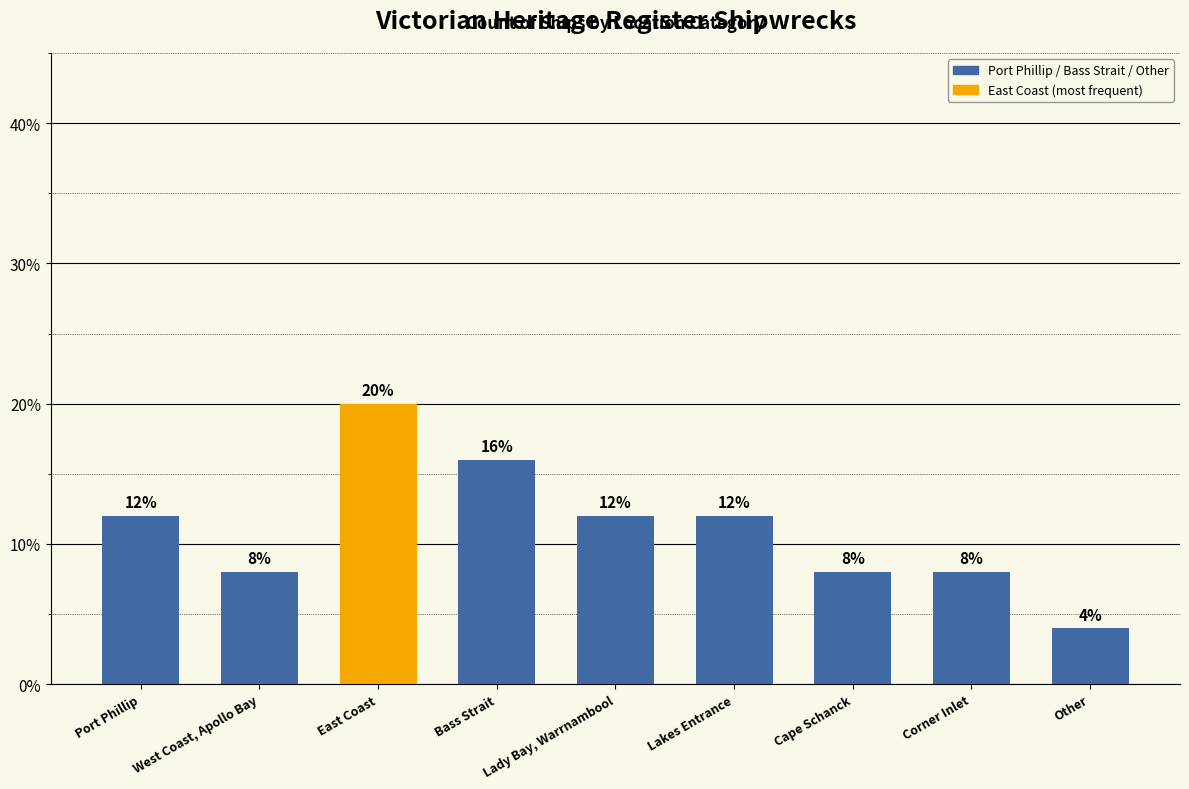

What is the difference between the maximum and second lowest values?

12